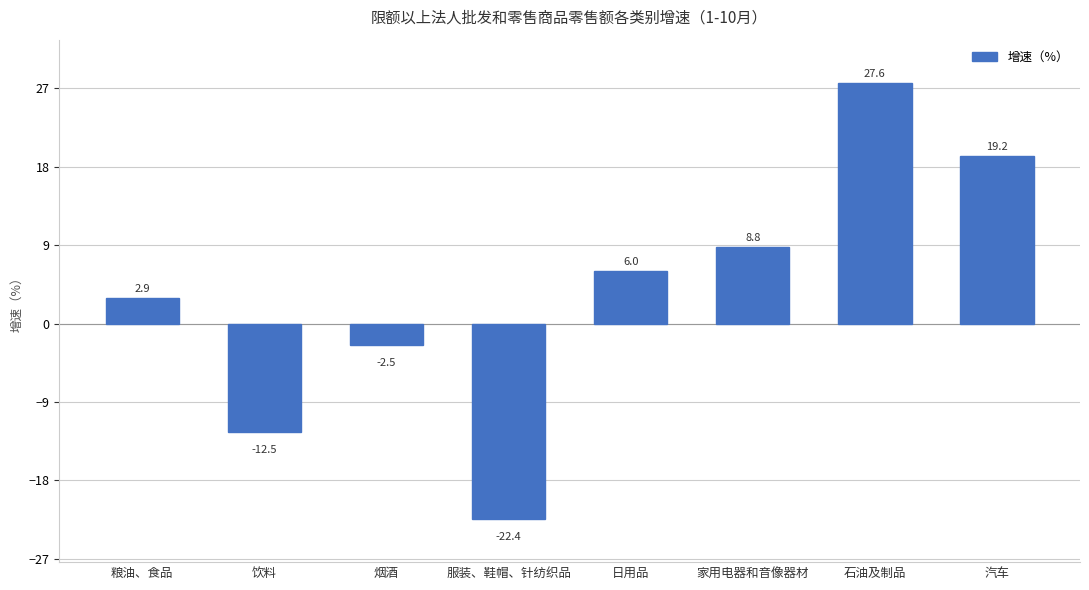

The value at 粮油、食品 is 2.9. True or false?

True